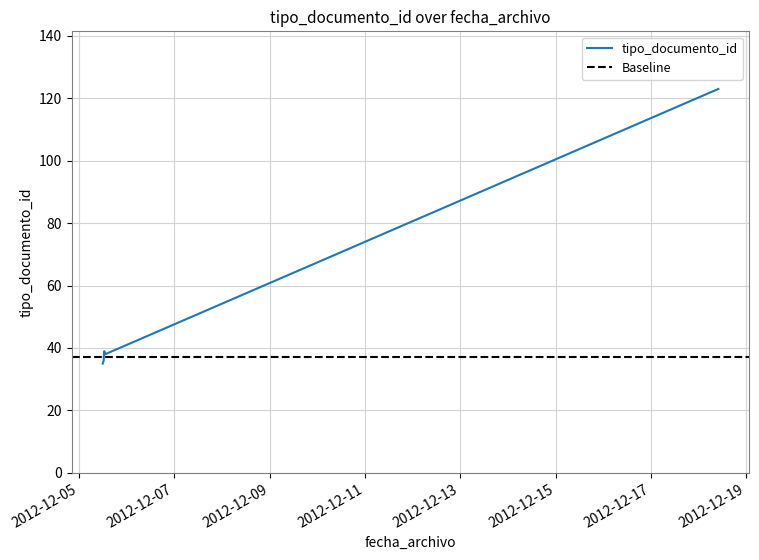

Between 2012-12-05 11:58:31 and 2012-12-05 12:29:47, which is larger?

2012-12-05 12:29:47